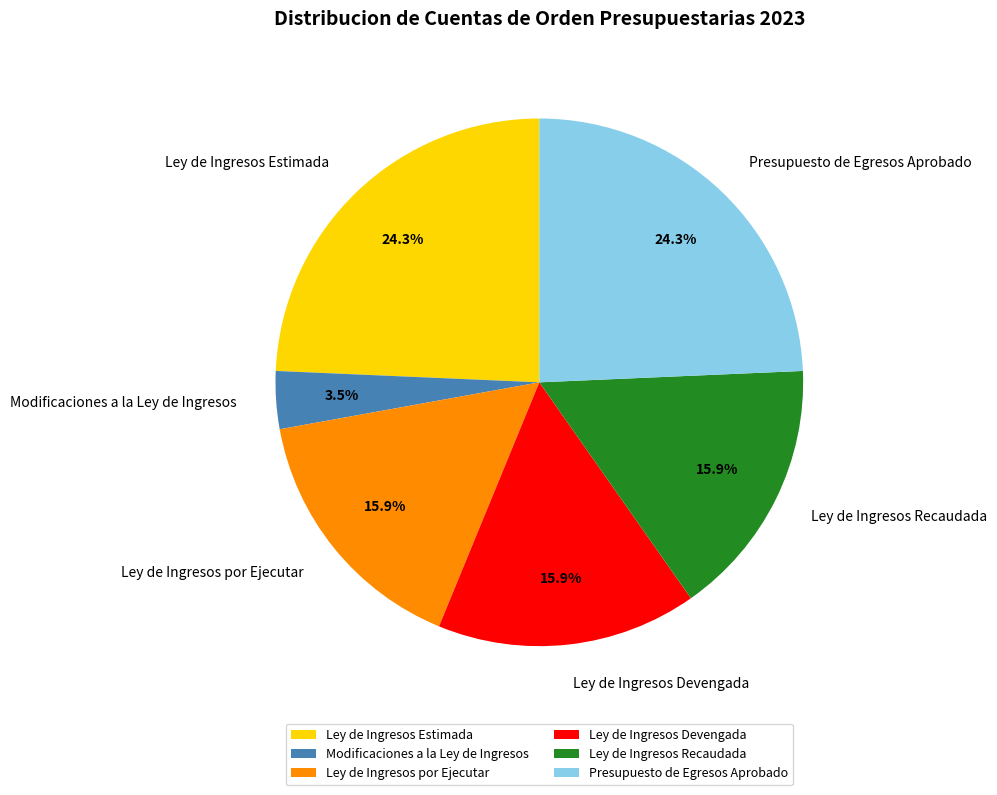

To the nearest percent, what is the combined percentage of Ley de Ingresos Estimada and Ley de Ingresos Devengada?

40%